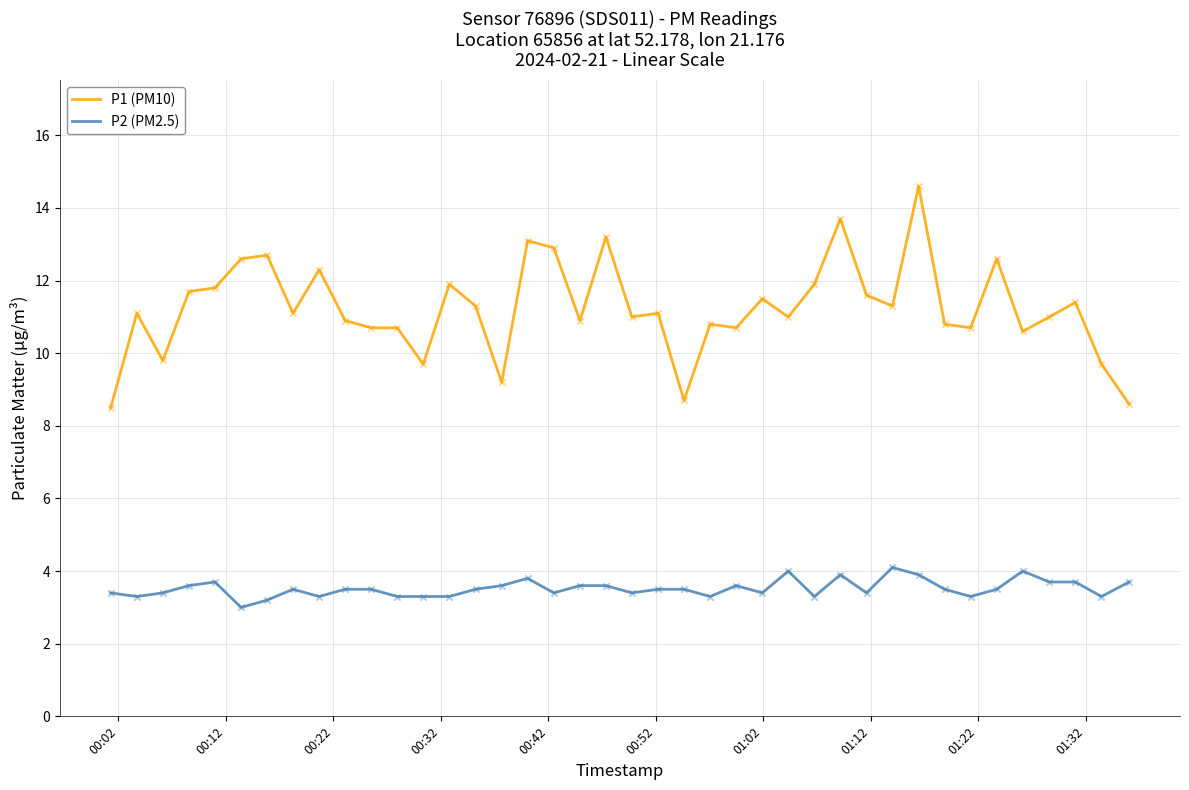

Which series has the widest spread of values?

P1 (PM10)